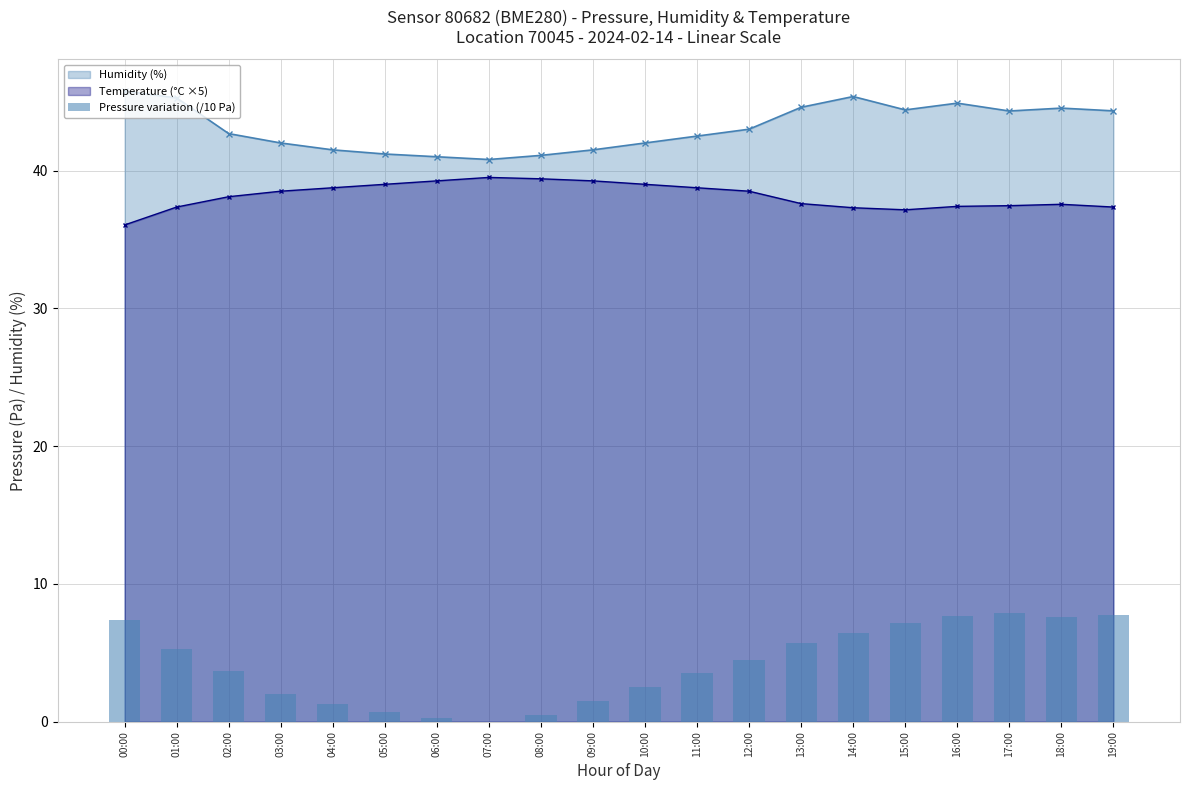

True or false: Humidity (%) has more than 0 interior local peaks.

True